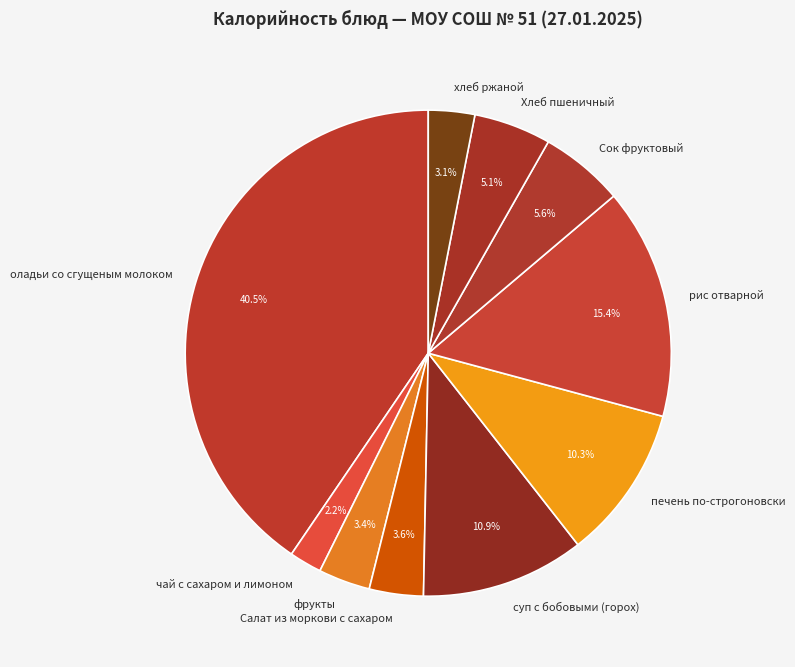

Between хлеб ржаной and Сок фруктовый, which is larger?

Сок фруктовый